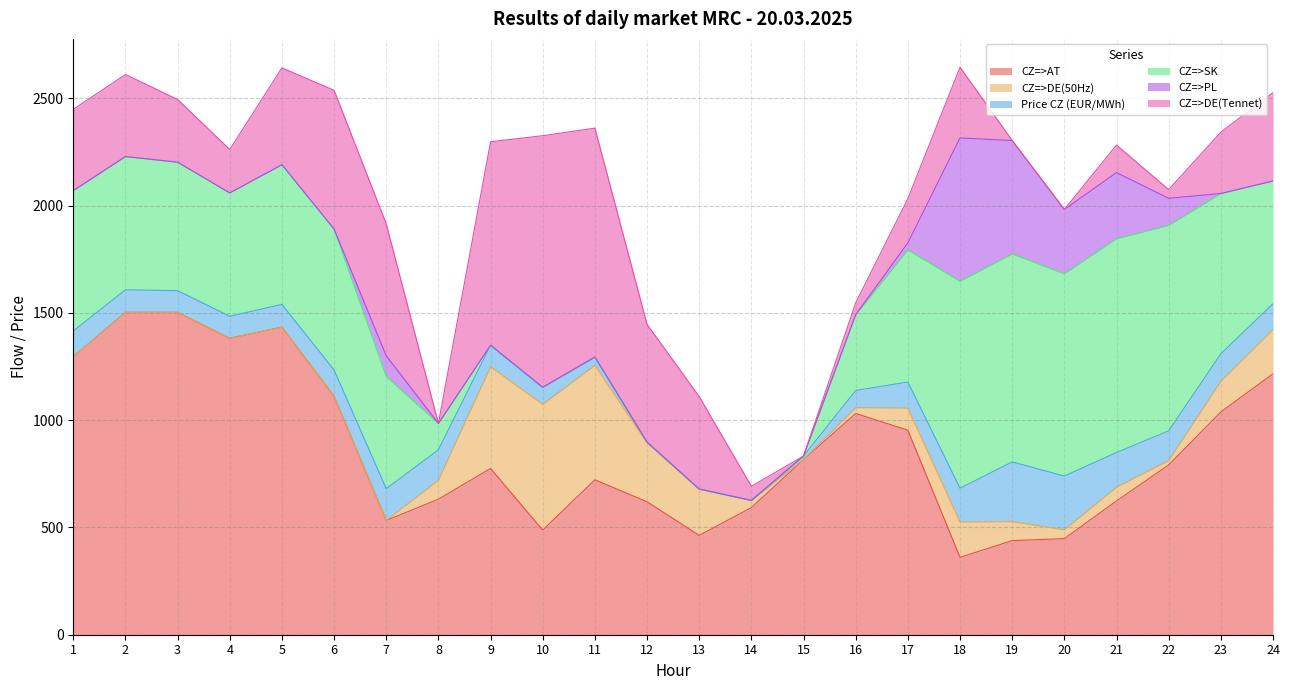

What is the approximate value of CZ=>SK at 4?

575.0